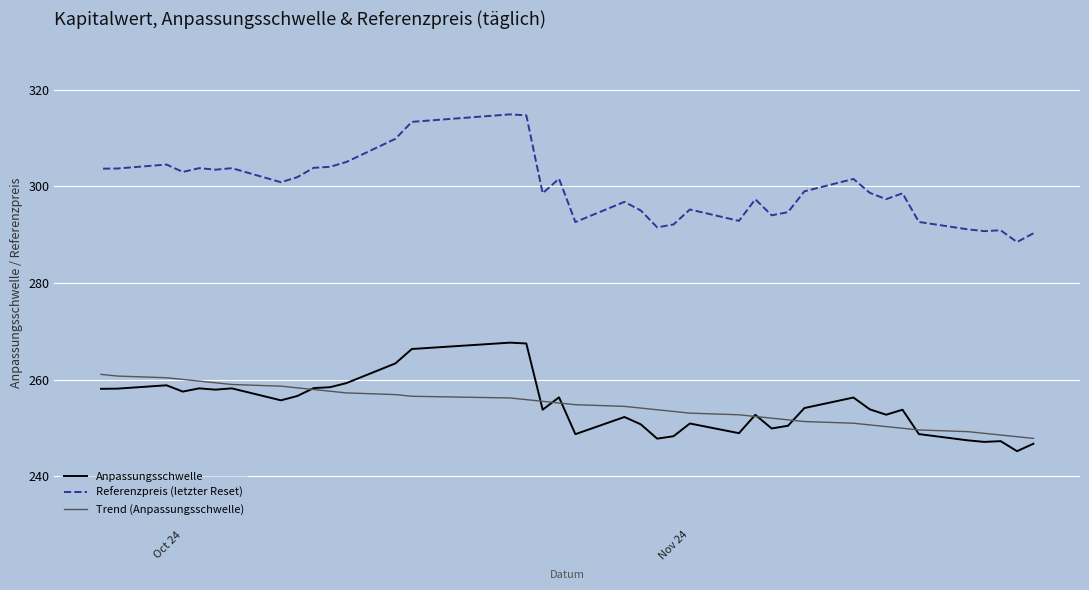

Which series has the largest range (max minus min)?

Referenzpreis (letzter Reset)